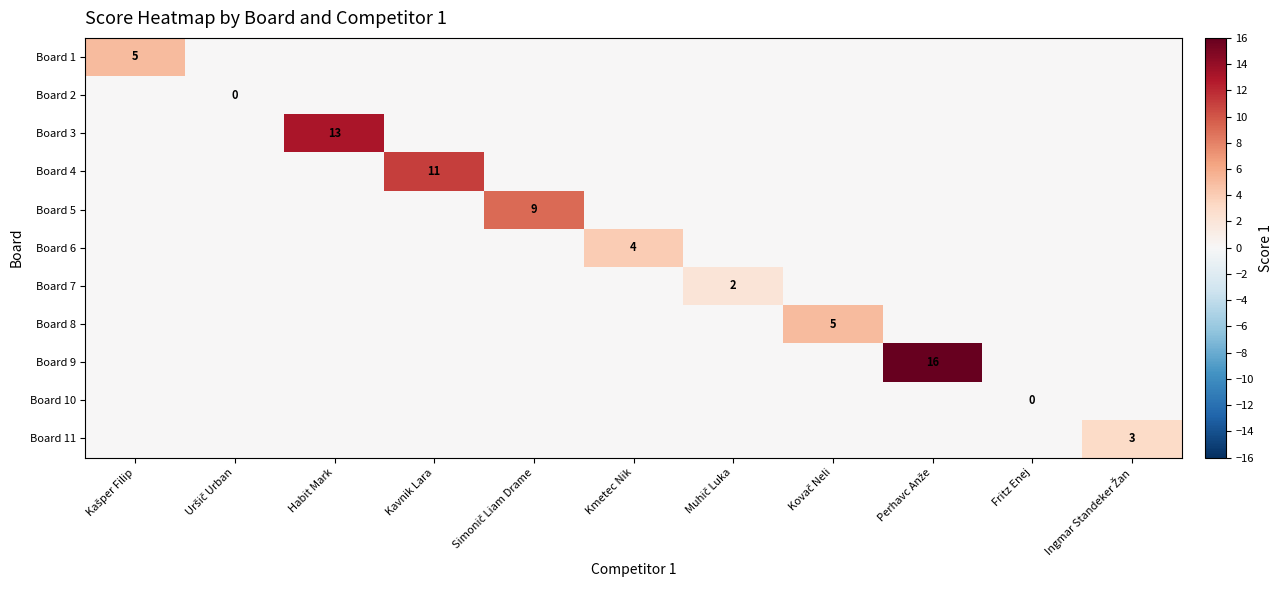

Which category has the highest value in the Board 9 series?

Perhavc Anže